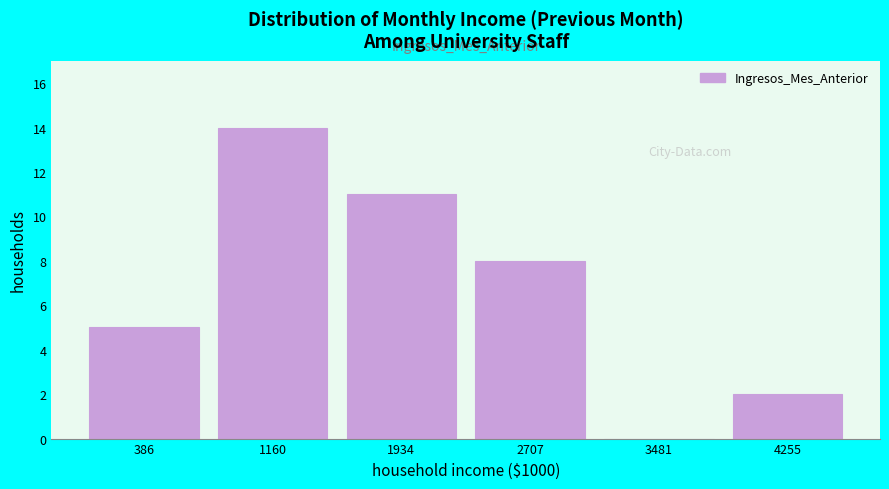

What is the height of the bar covering 1500 to 2300 on the x-axis? Neither the bar edges nor the heights are printed on the chart, so give them approximately, as read against the axes.

11